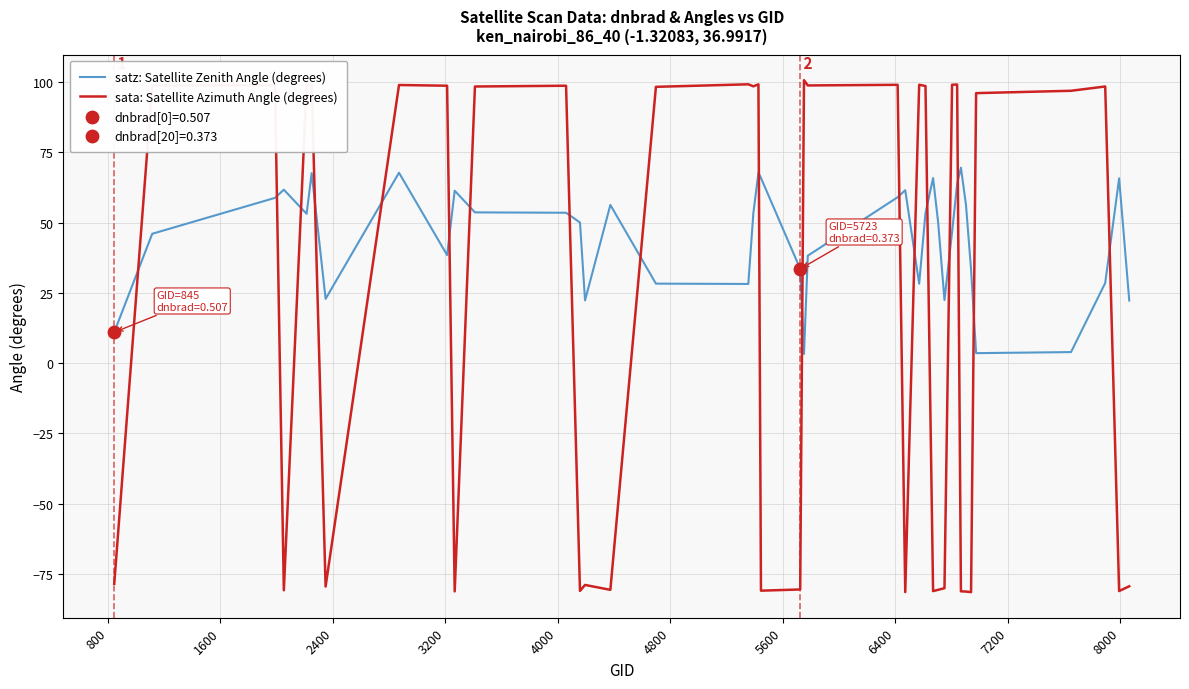

Which series has the largest total across all categories?

satz: Satellite Zenith Angle (degrees)